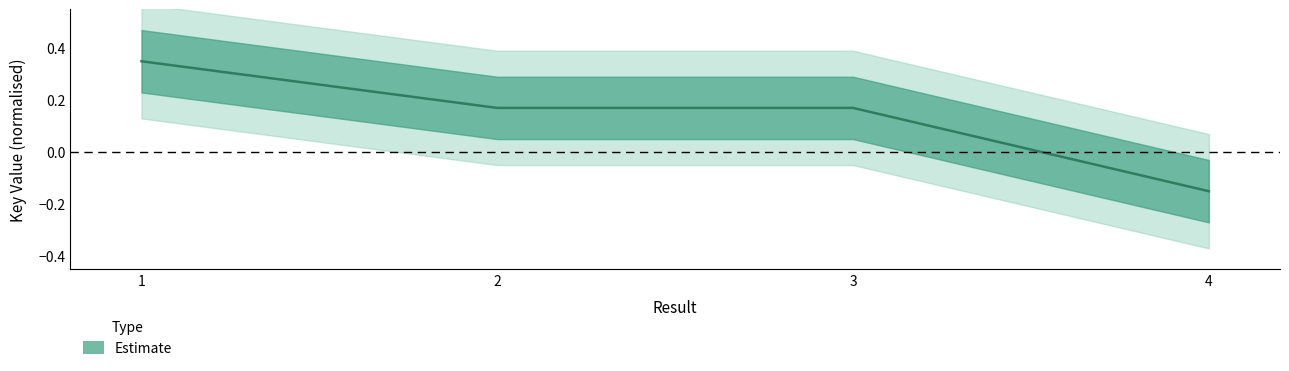

What is the approximate value at 1?

0.3